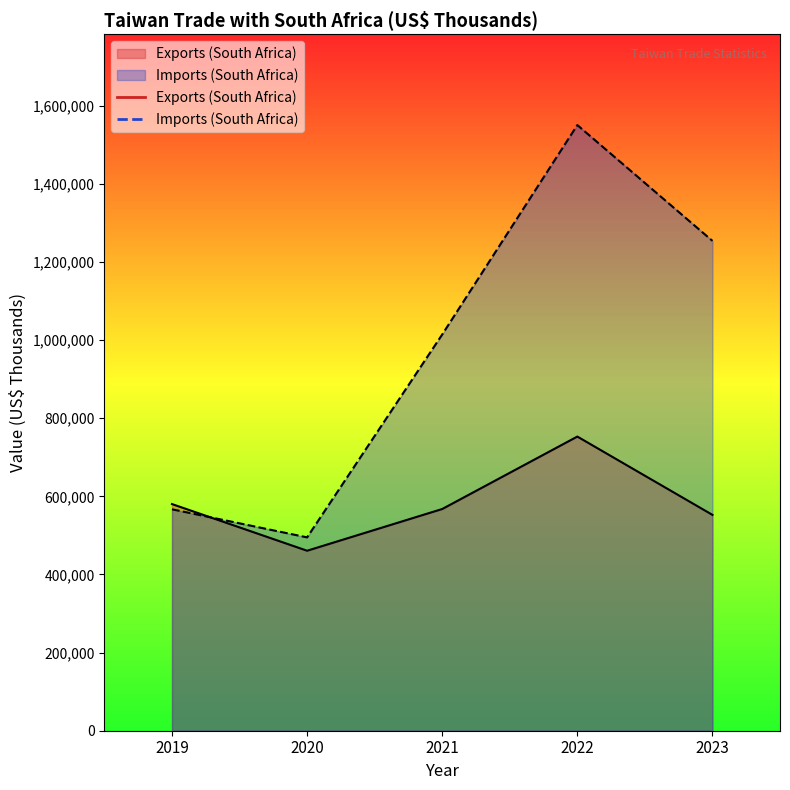

List the labels in order of Exports (South Africa) value, smallest first.

2020, 2023, 2021, 2019, 2022